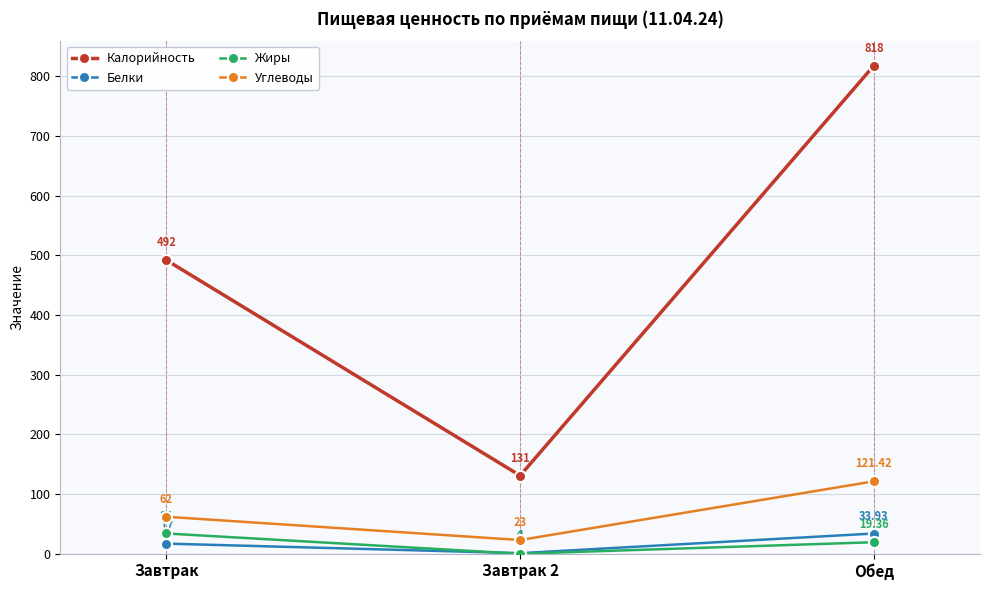

True or false: Углеводы has a value of 110.5 at Завтрак.

False